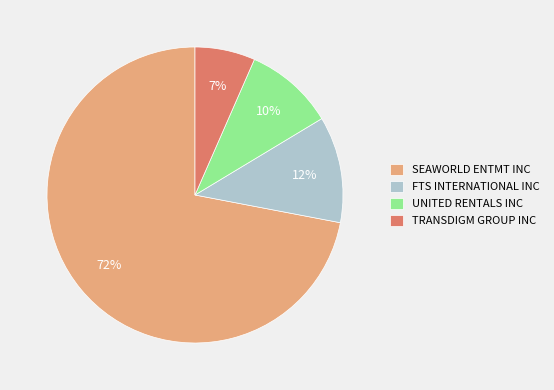

Does any single category account for the majority?

Yes